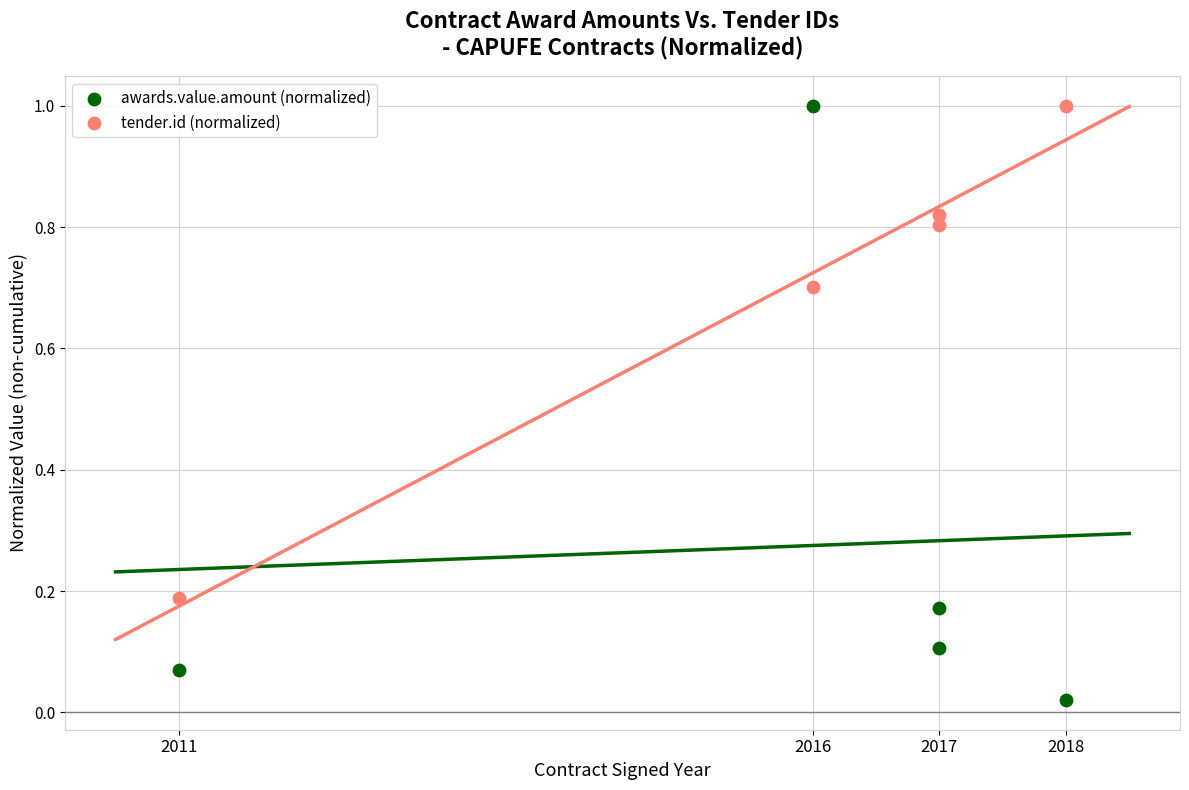

Across all data points, what is the average Y value?

0.5